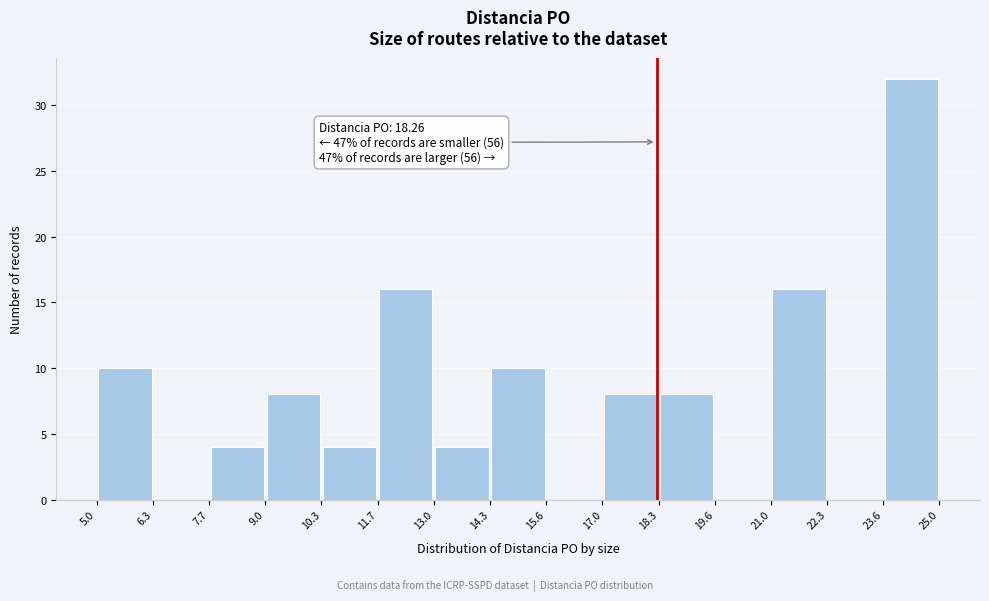

Which range on the x-axis has the tallest bar?

23.6 to 25.0